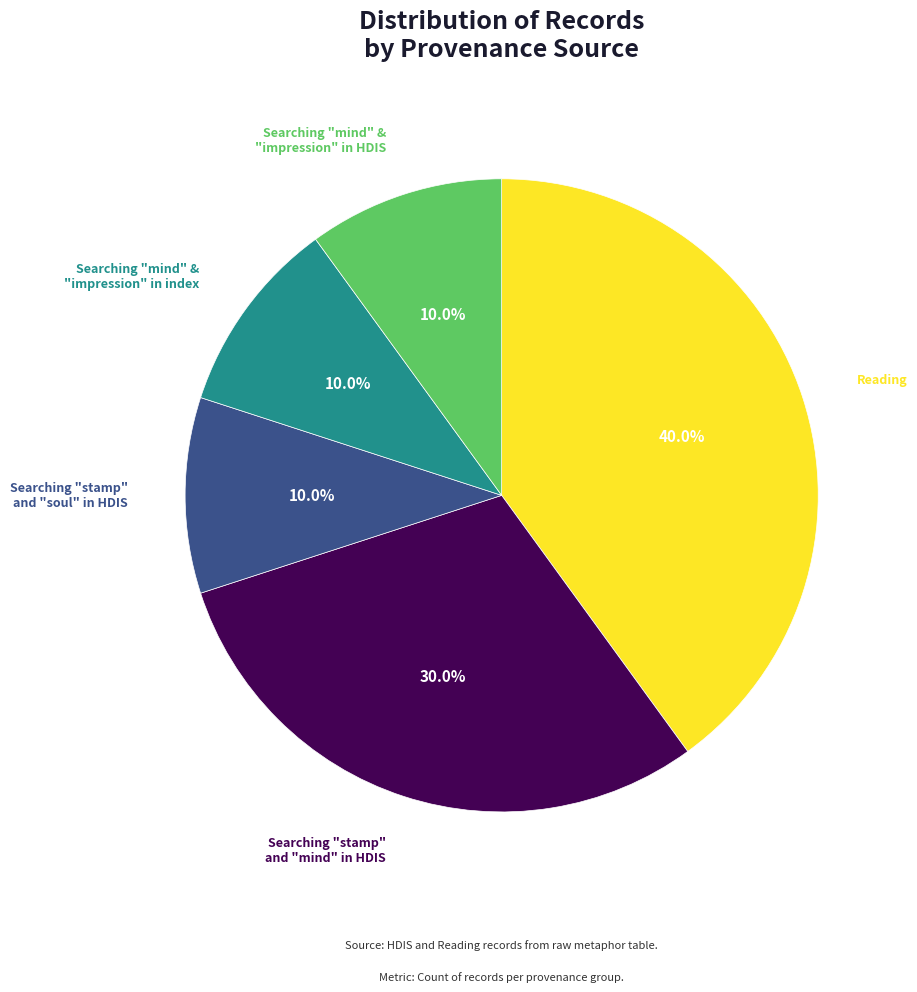

Which has a higher value, Reading or Searching "mind" & "impression" in HDIS?

Reading